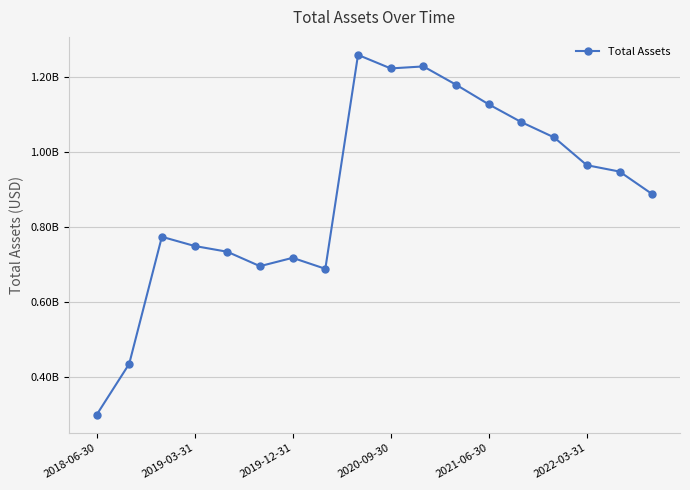

What is the minimum value shown in the chart?

298845000